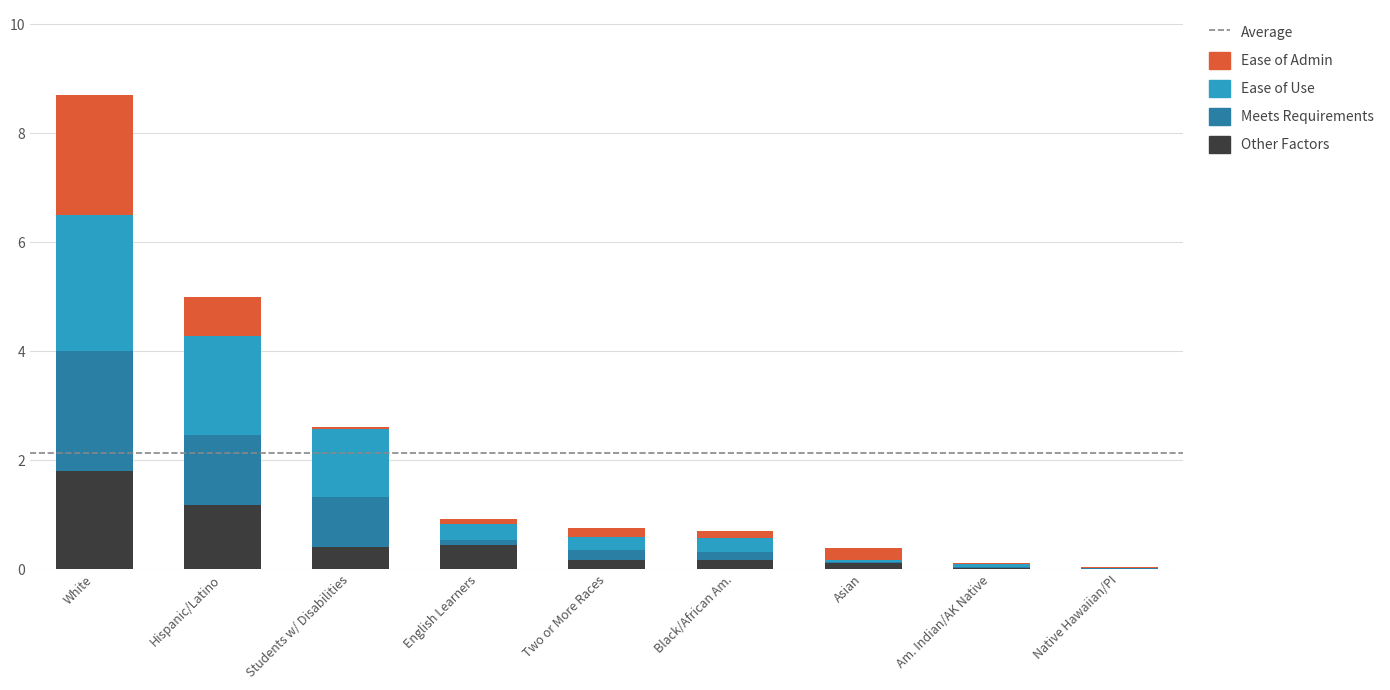

What is the total value across all series at Hispanic/Latino?

5.0